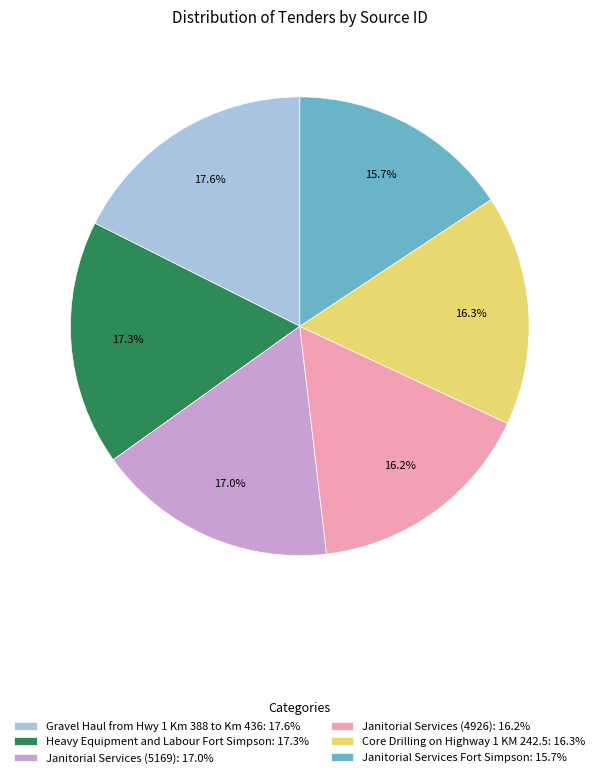

How much of the chart is everything except Gravel Haul from Hwy 1 Km 388 to Km 436?

82.4%